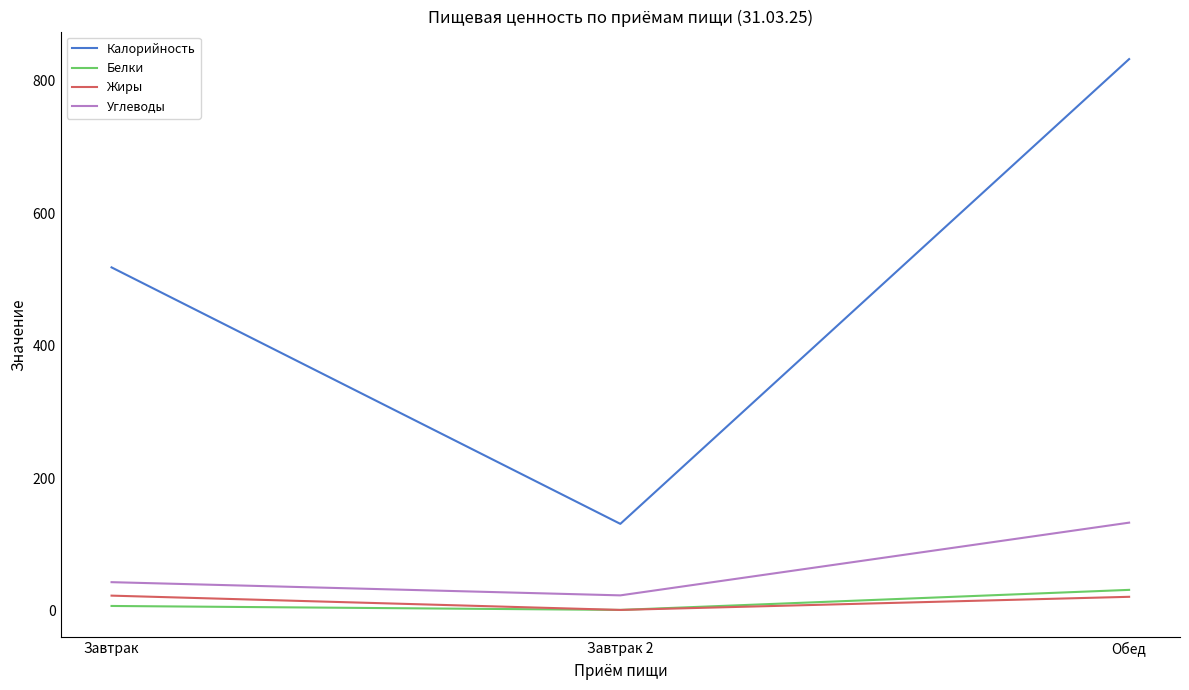

What is the maximum value shown in the chart?

833.0